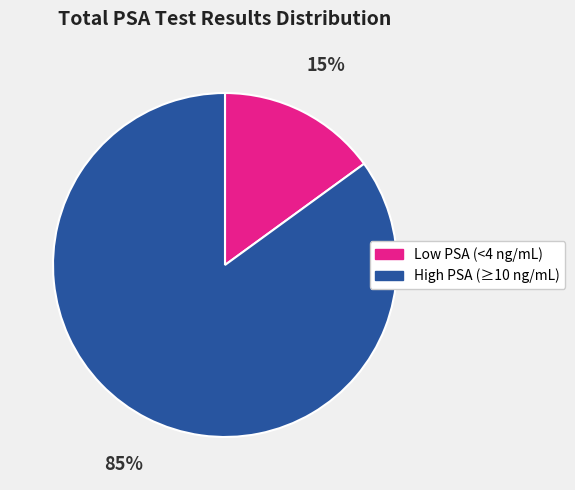

Count the number of slices in the pie.

2